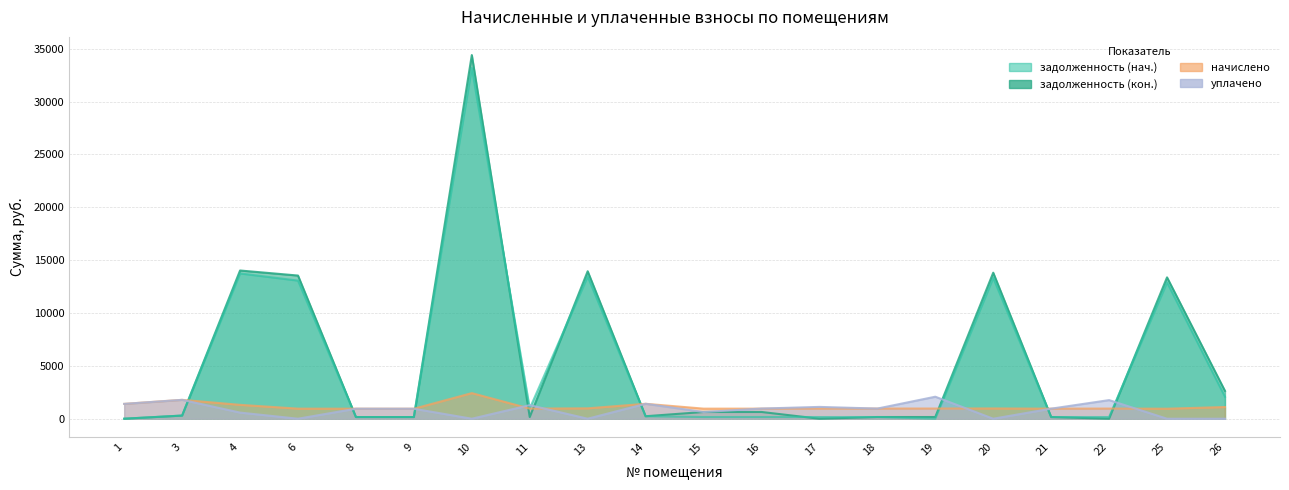

Where is the first local minimum for начислено?

9